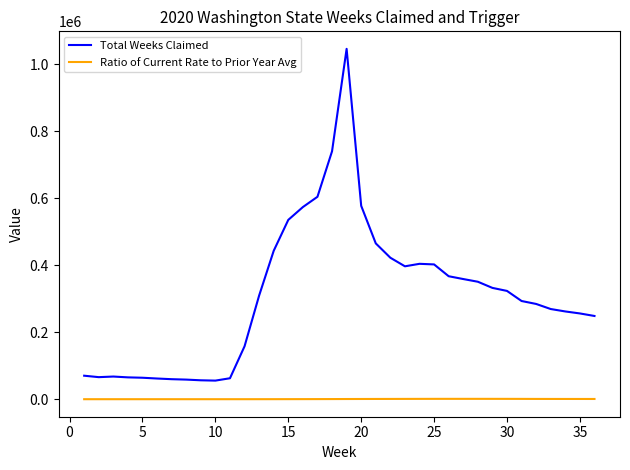

What is the maximum value for Total Weeks Claimed?

1045456.0